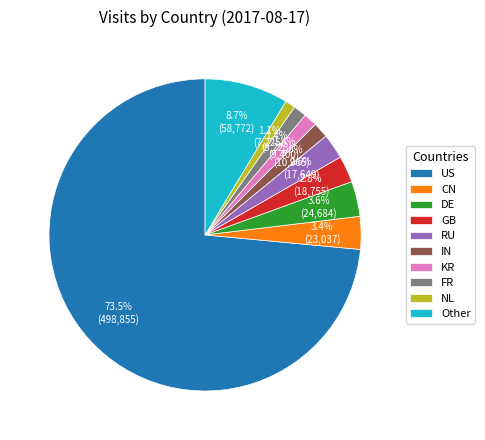

How much of the chart is everything except GB?

97.2%